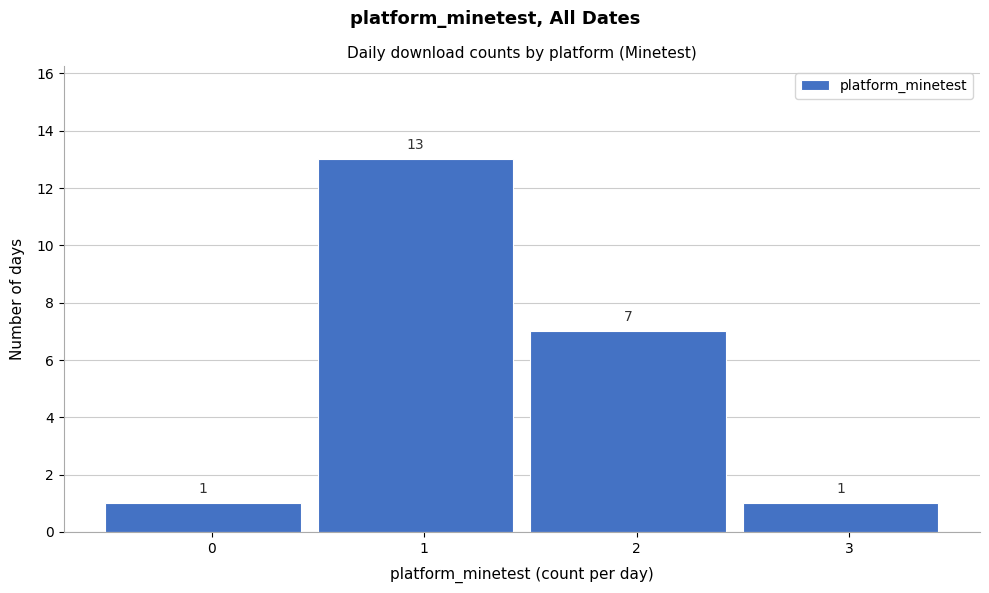

Reading left to right, what are all the values shown in this chart?

0=1	1=13	2=7	3=1